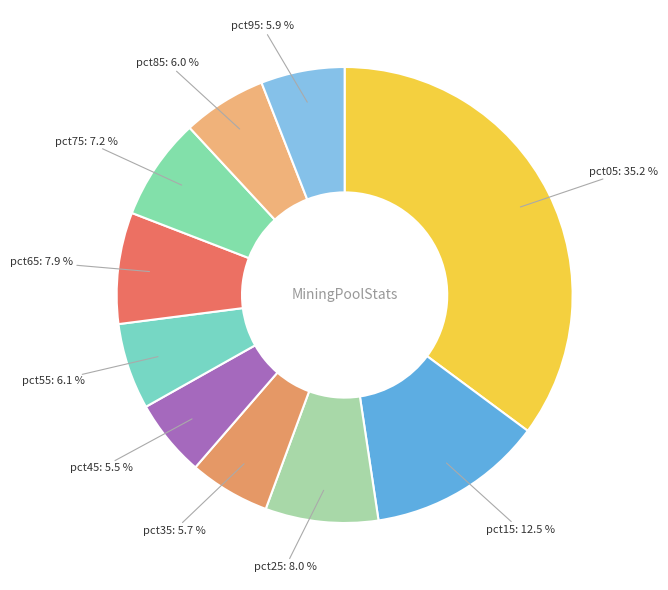

How many segments does this pie chart have?

10